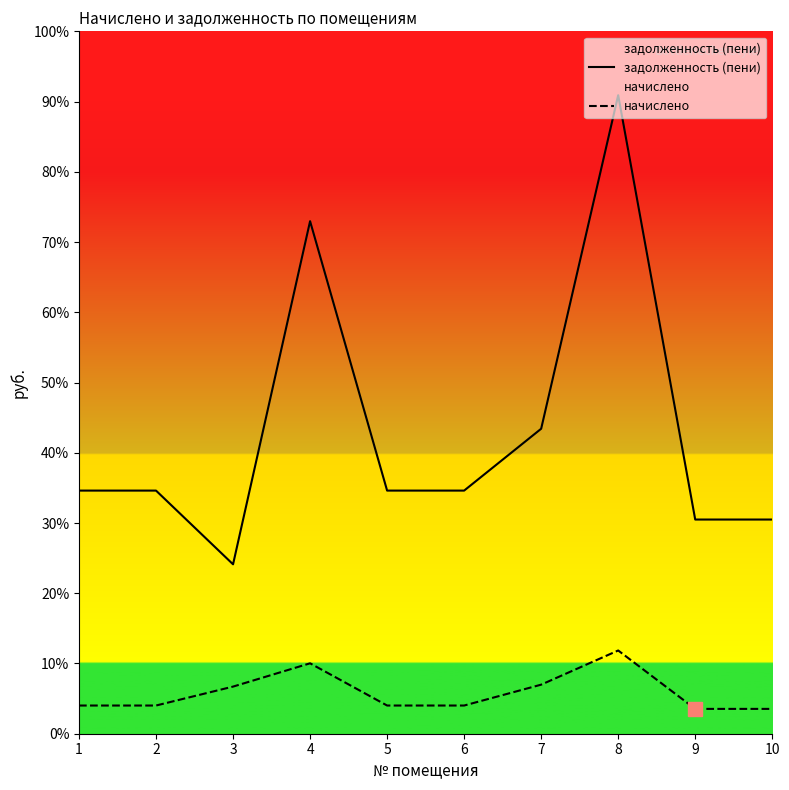

How many data points in начислено are less than 3024?

2